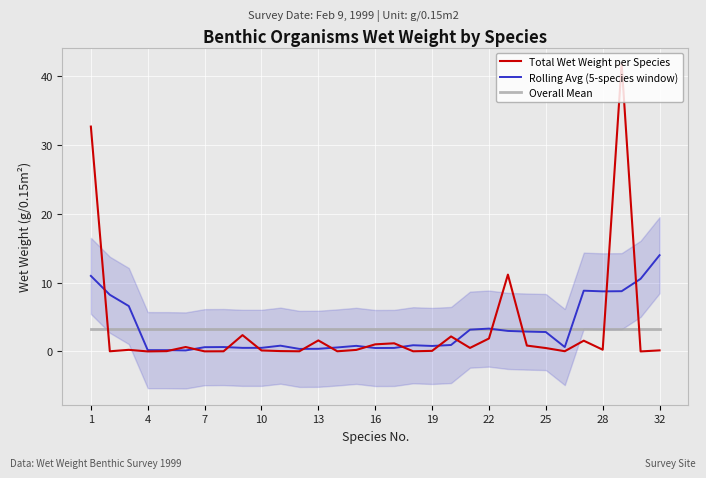

Rank the series by their maximum value, from lowest to highest.

Overall Mean, Rolling Avg (5-species window), Total Wet Weight per Species